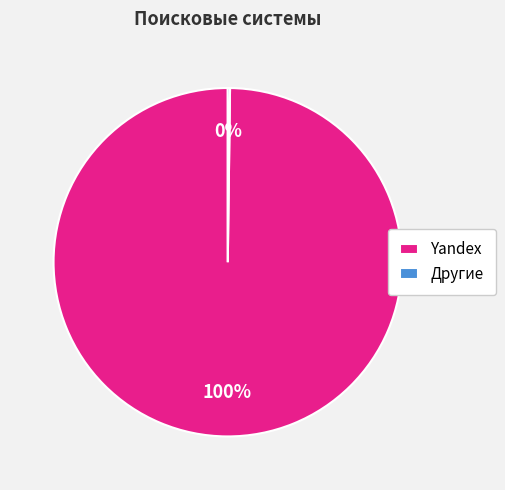

What percentage is the Yandex slice, to the nearest percent?

100%